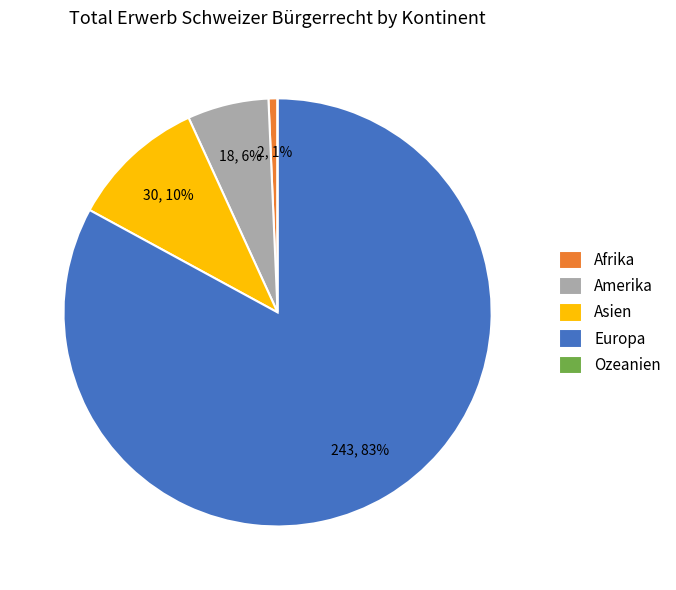

Do Europa and Afrika together represent more than half of the pie?

Yes